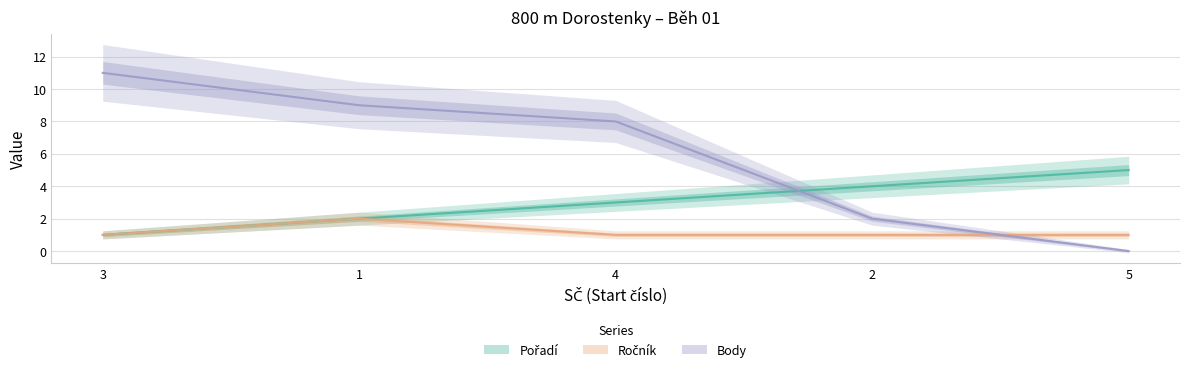

What is the highest value of the Pořadí series?

5